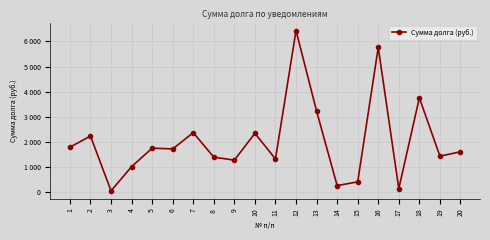

At which category does the data reach its first local peak?

2